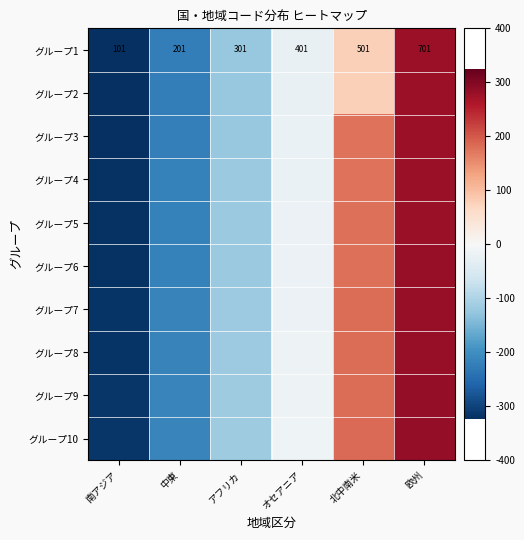

Which label corresponds to the largest value in the chart?

欧州